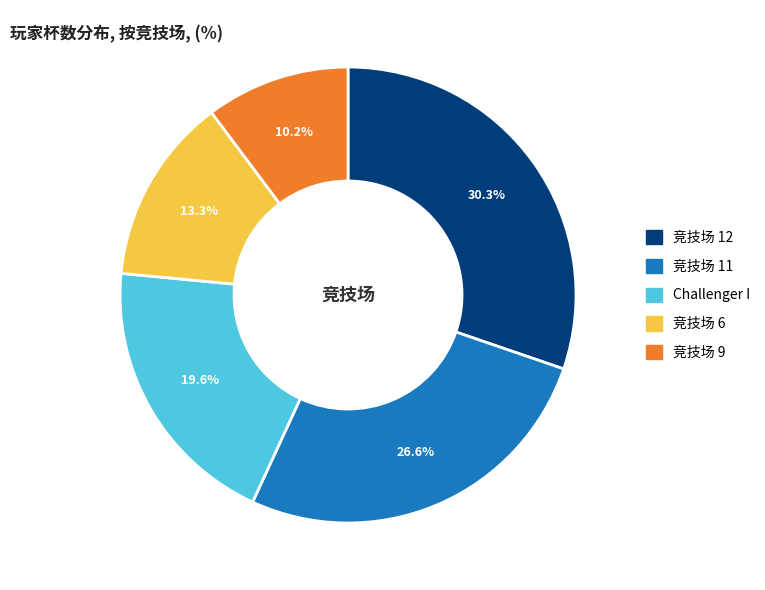

Does any single category account for the majority?

No